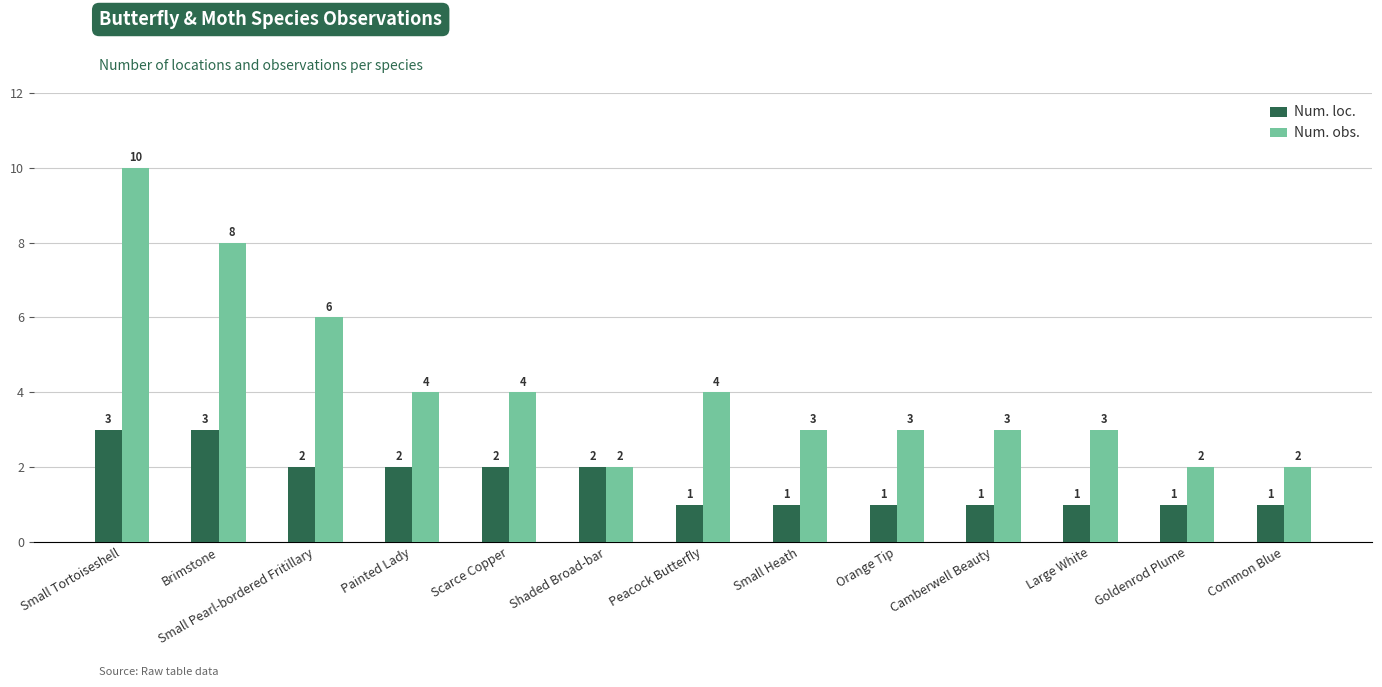

At which label does Num. obs. first exceed 3?

Small Tortoiseshell